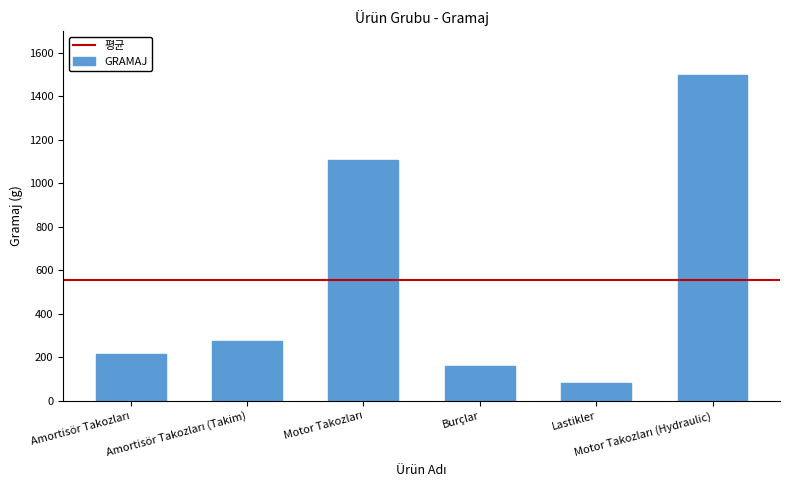

What is the value of the 4th bar from the left?

160